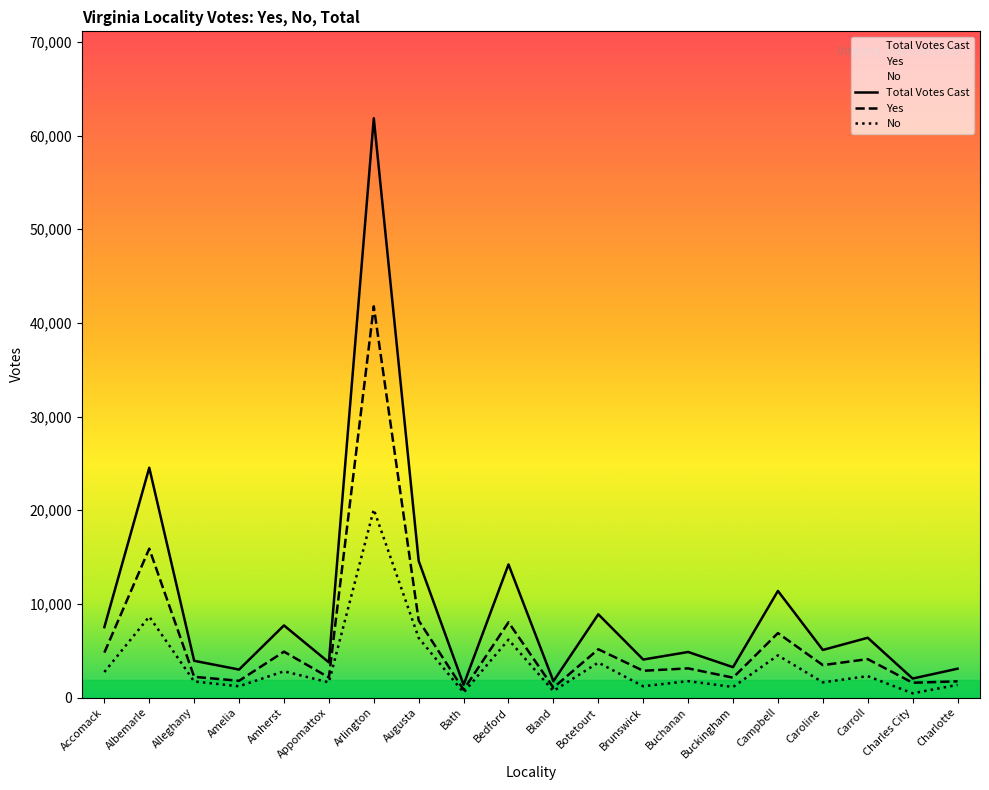

The value of Total Votes Cast at Bland is 353. True or false?

False